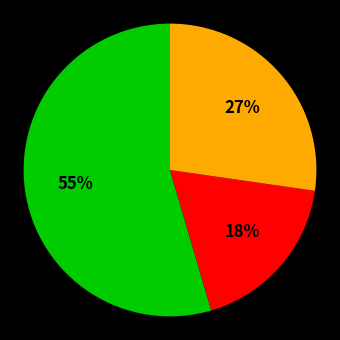

To the nearest percent, what is the average slice percentage?

33%